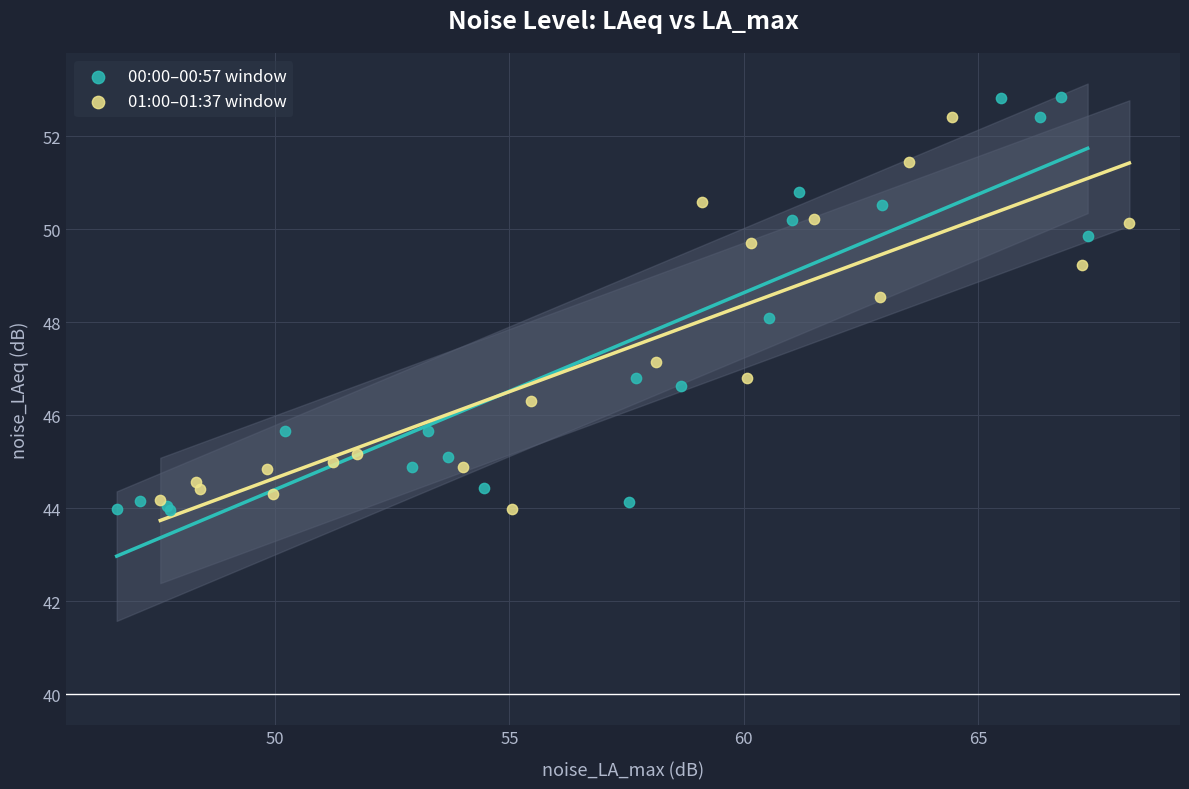

Which series reaches the maximum Y coordinate?

00:00–00:57 window